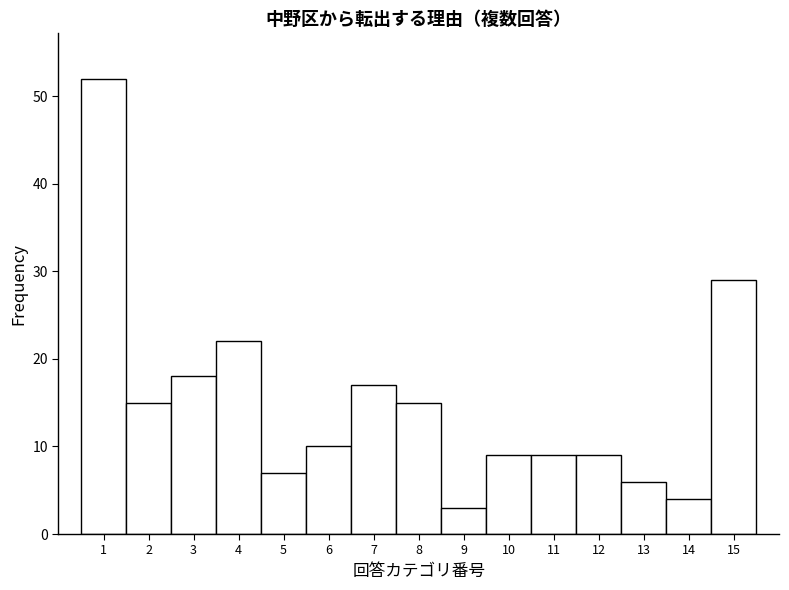

Reading left to right, list every bar in this chart as the range it spans on the x-axis followed by its height. The values are not printed on the chart, so give them approximately, as read against the axis.

0.5 to 1.5: 52
1.5 to 2.5: 15
2.5 to 3.5: 18
3.5 to 4.5: 22
4.5 to 5.5: 7
5.5 to 6.5: 10
6.5 to 7.5: 17
7.5 to 8.5: 15
8.5 to 9.5: 3
9.5 to 10.5: 9
10.5 to 11.5: 9
11.5 to 12.5: 9
12.5 to 13.5: 6
13.5 to 14.5: 4
14.5 to 15.5: 29